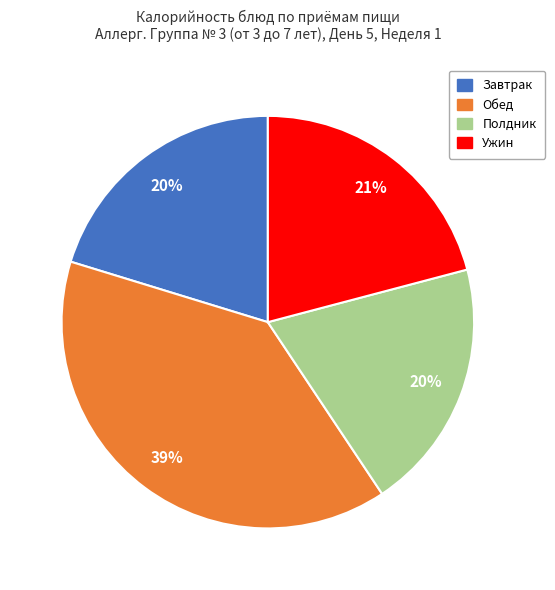

Does any single category account for the majority?

No